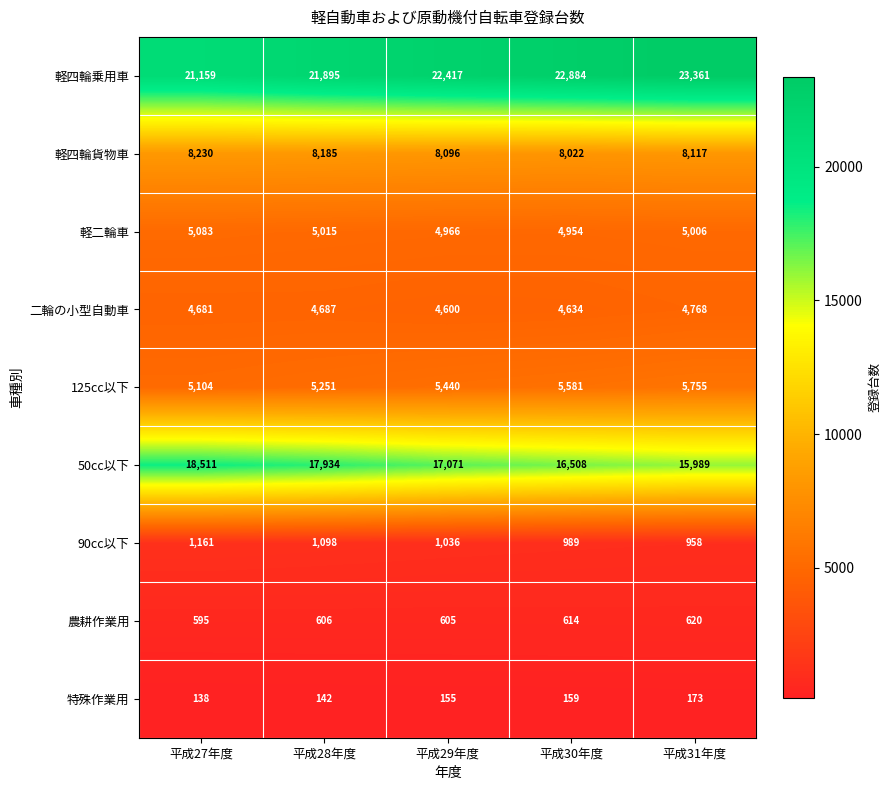

What is the sum of all 軽四輪乗用車 values?

111716